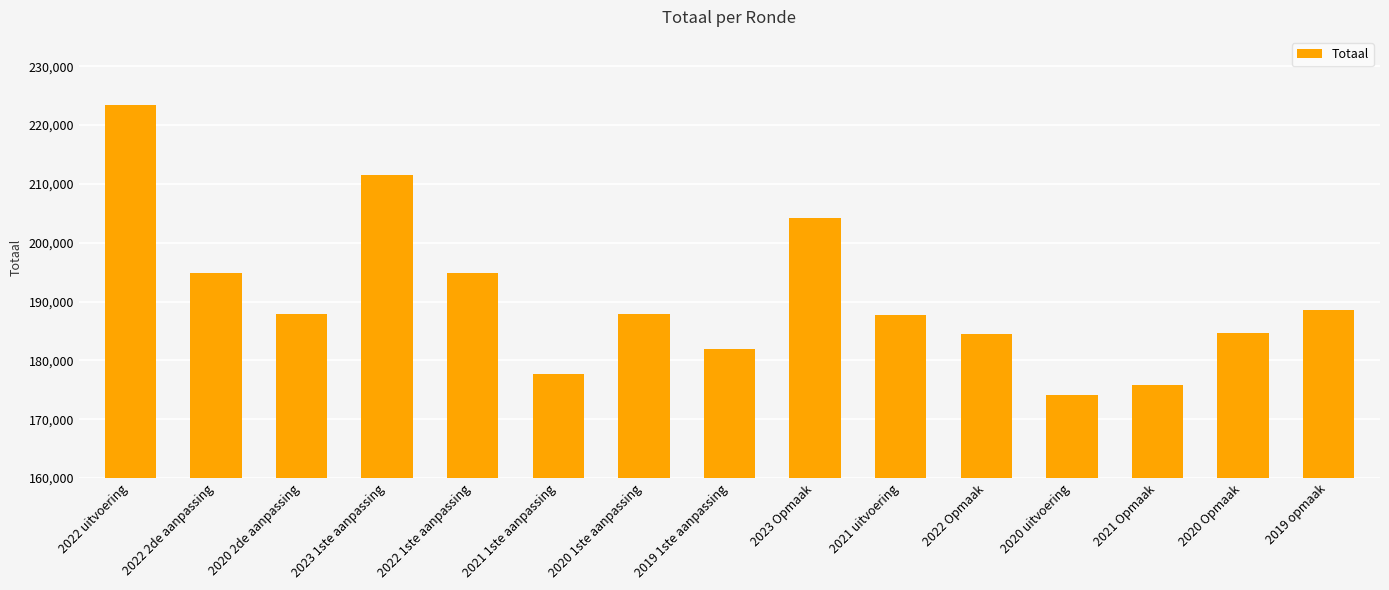

Is it true that the value at 2021 Opmaak is 96924?

False